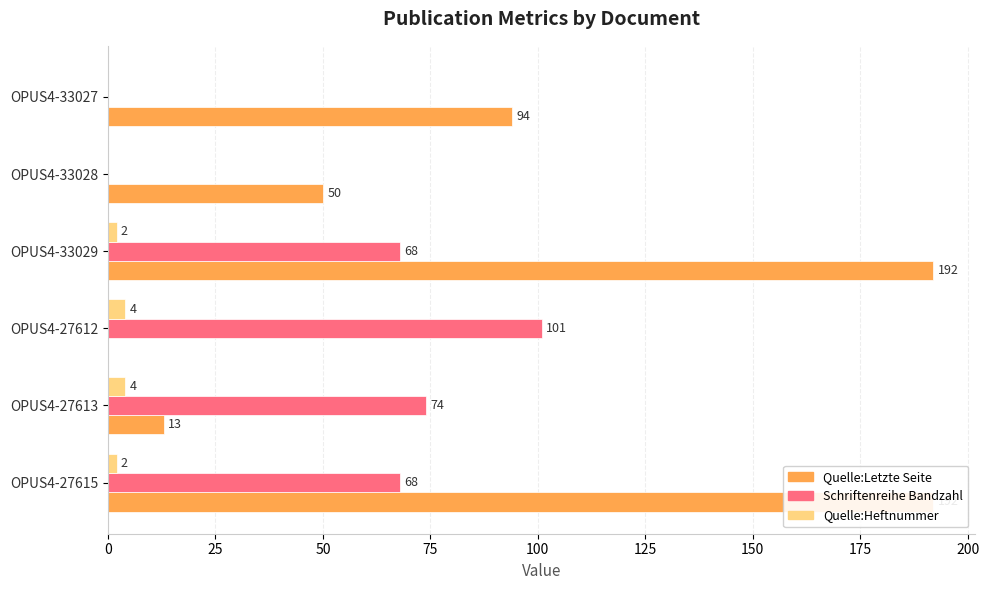

At how many categories does at least one series exceed 24?

6